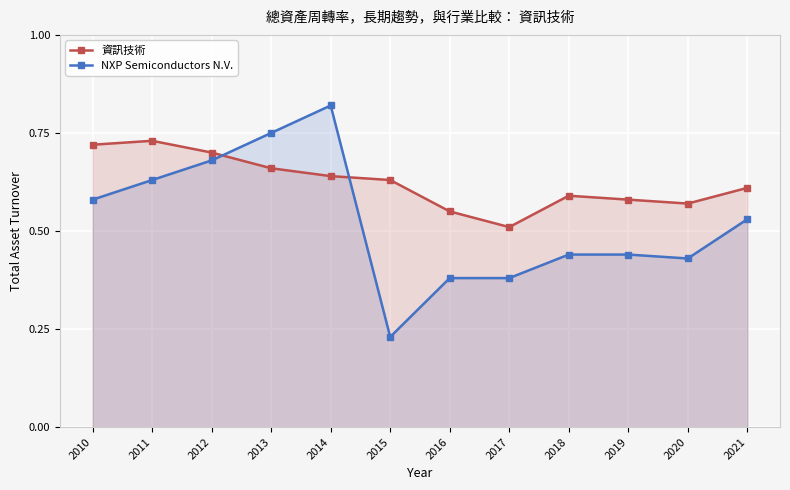

What are all the series names shown in the legend?

資訊技術, NXP Semiconductors N.V.